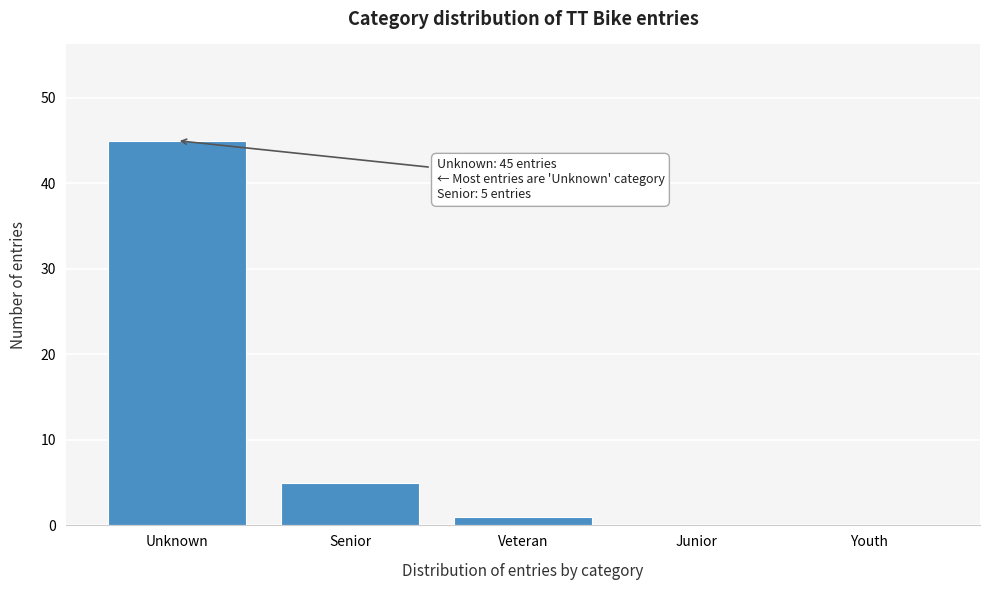

Reading right to left, what are all the values shown in this chart?

Youth=0	Junior=0	Veteran=1	Senior=5	Unknown=45